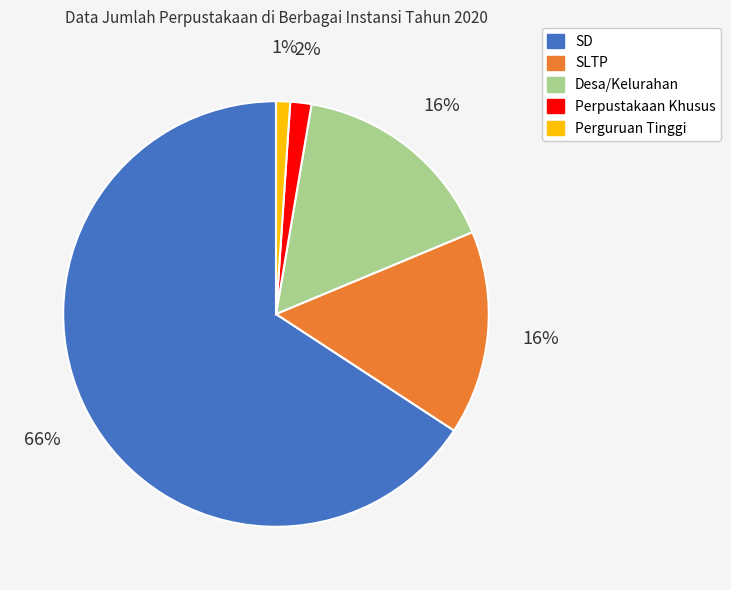

Which has a higher value, SLTP or Perpustakaan Khusus?

SLTP